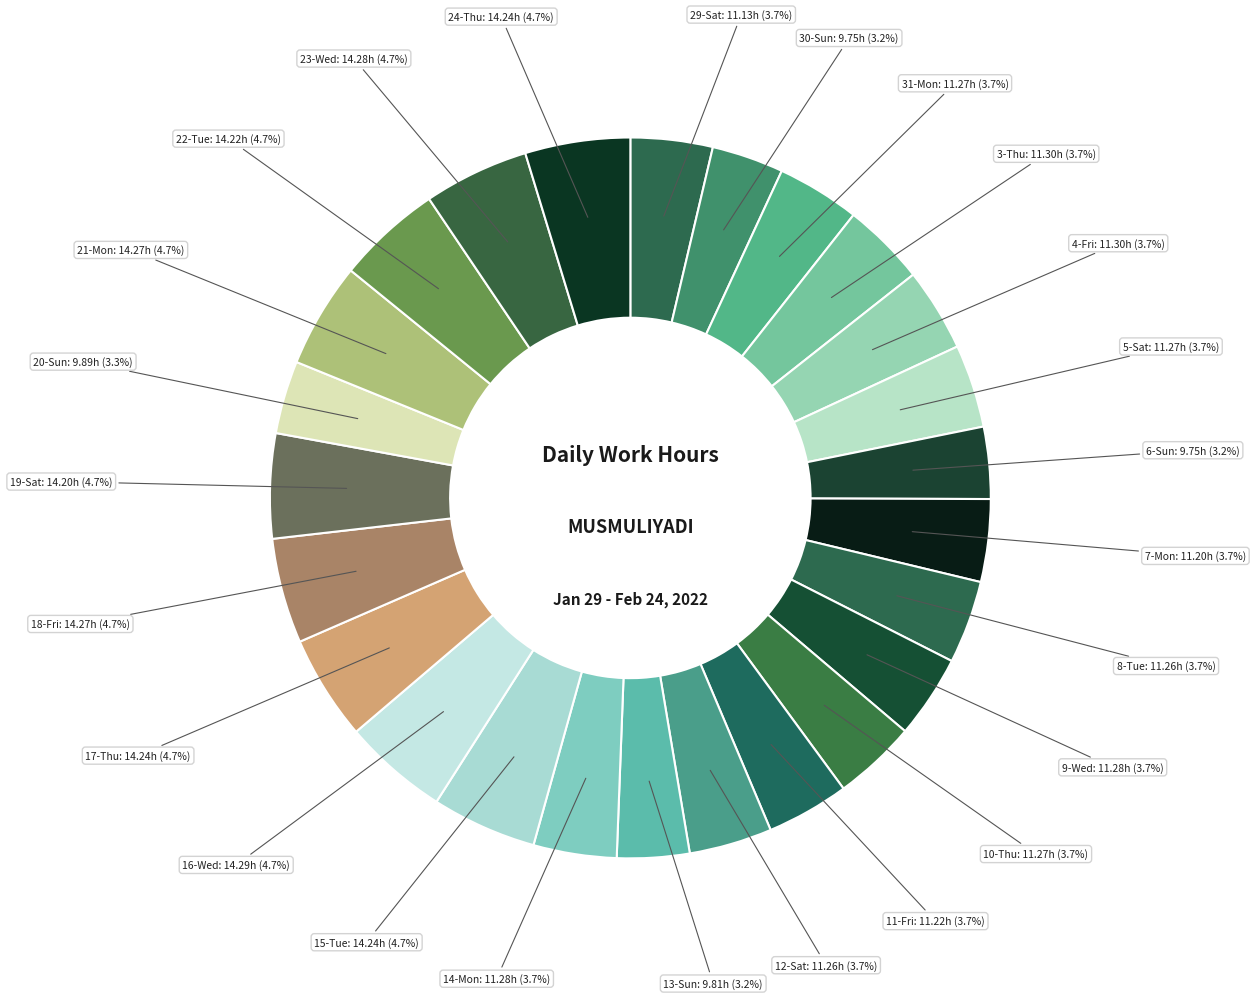

How many segments does this pie chart have?

25